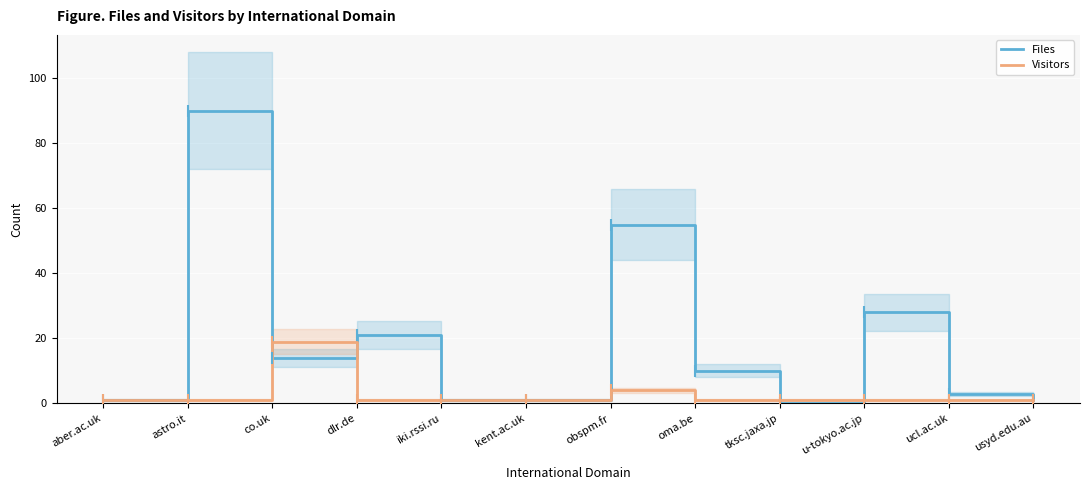

At how many categories does at least one series exceed 45?

2